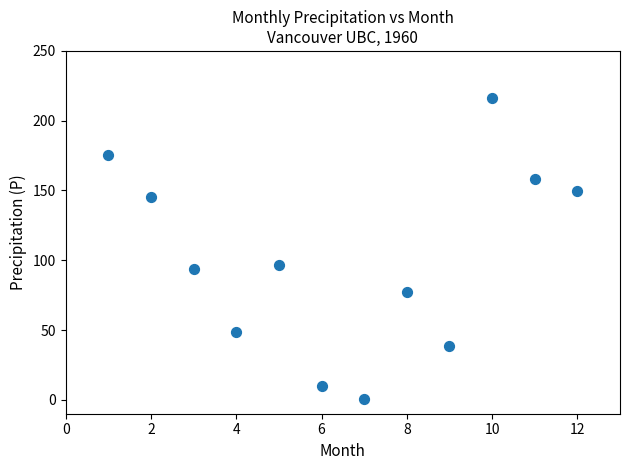

What is the average Y value?

100.8